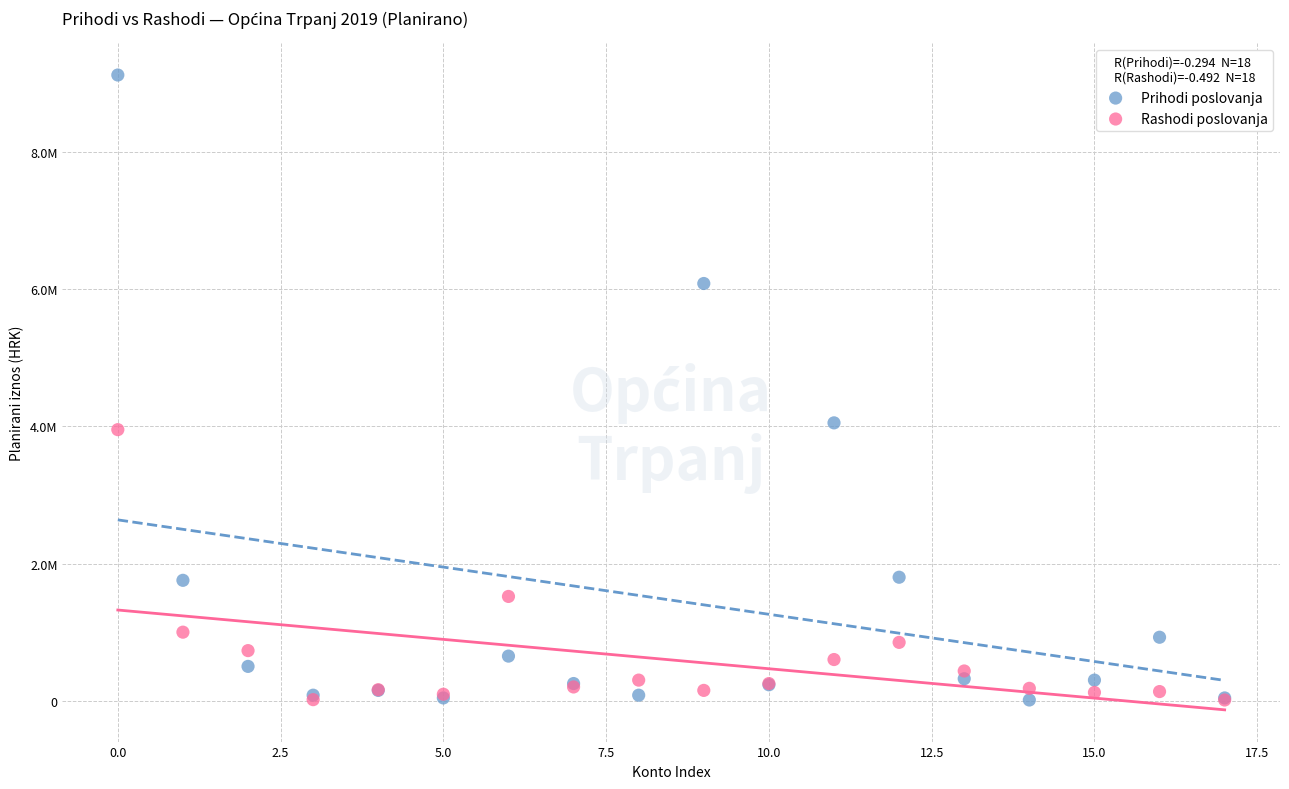

Which series contains the highest Y value?

Prihodi poslovanja